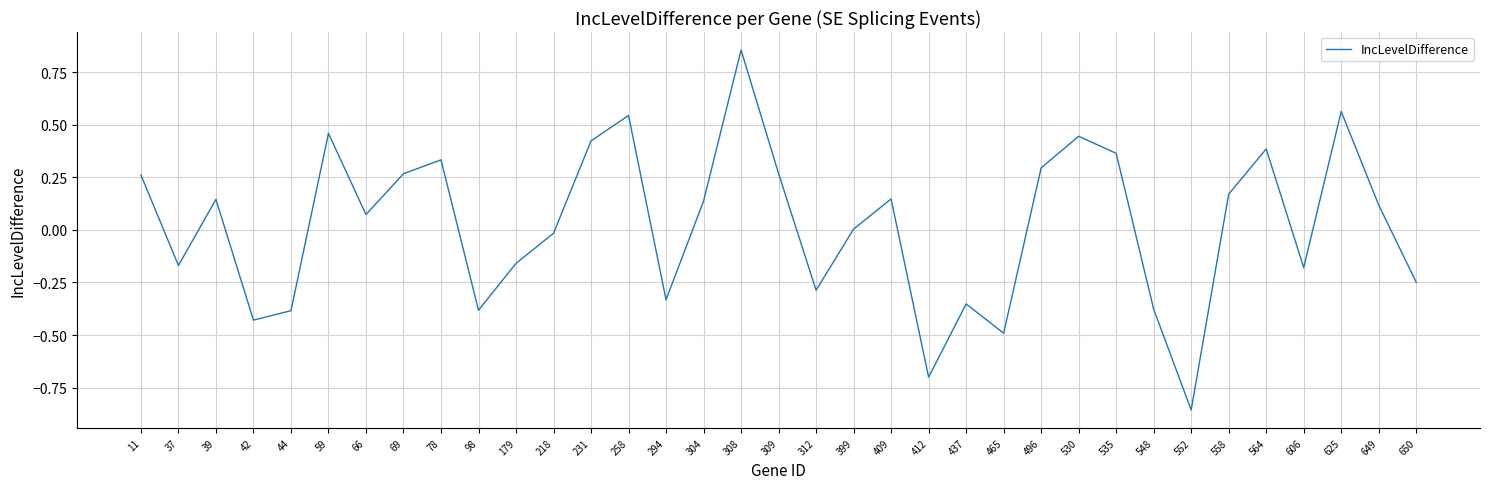

The value at 66 is 0.1. True or false?

True